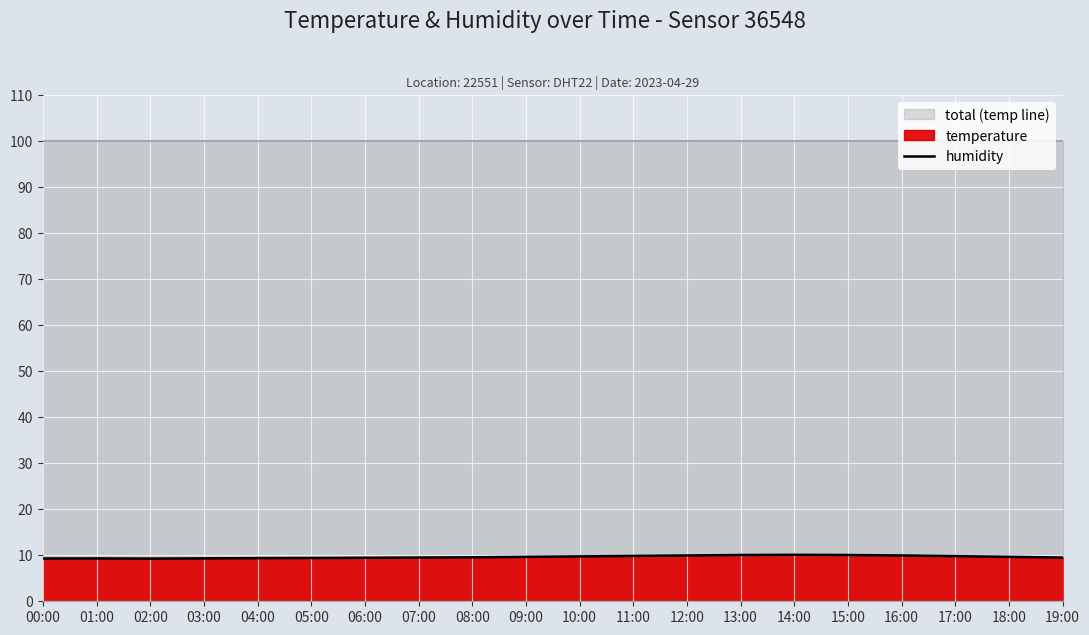

Between 12:00 and 08:00, which is larger?

12:00